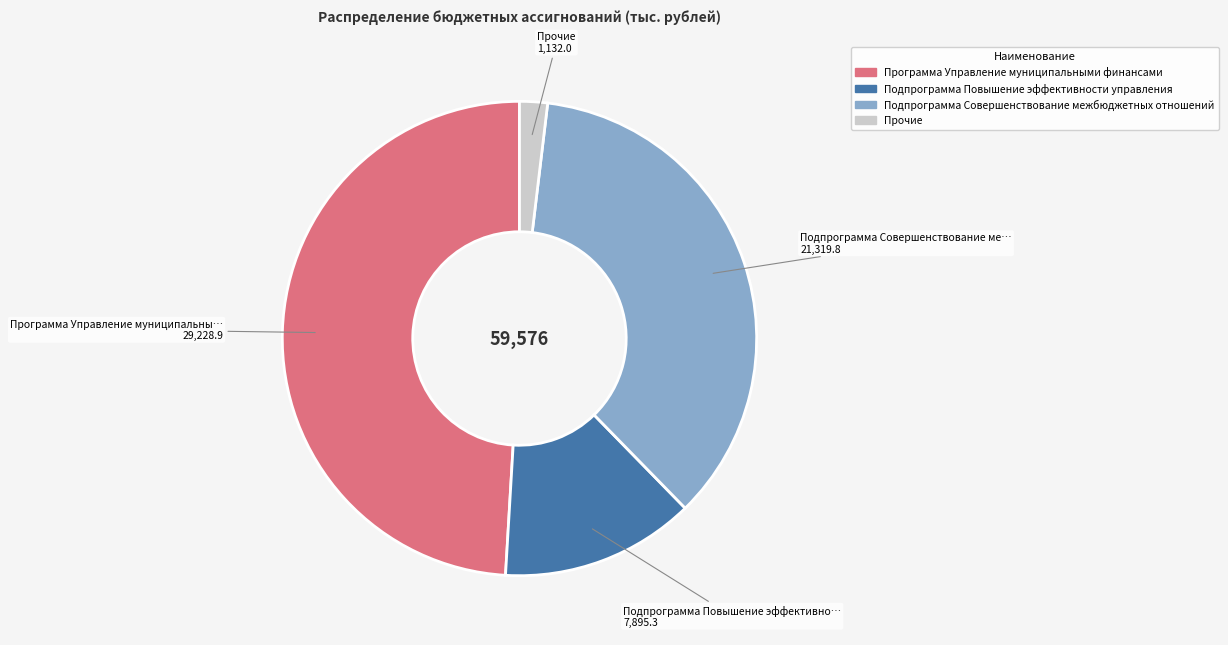

Is there a majority slice in this chart?

No